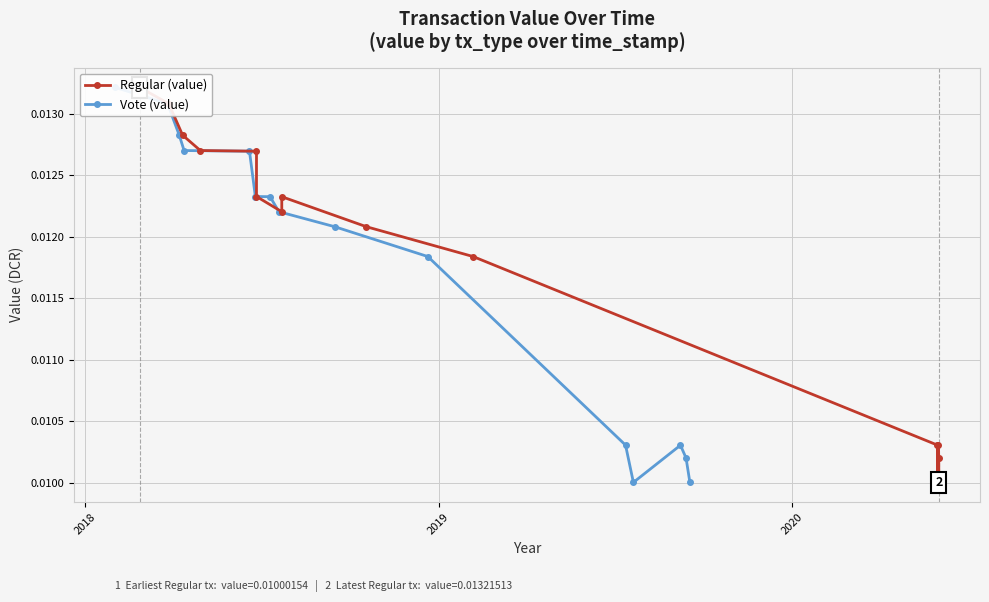

Does the chart display data point markers on the line(s)?

Yes